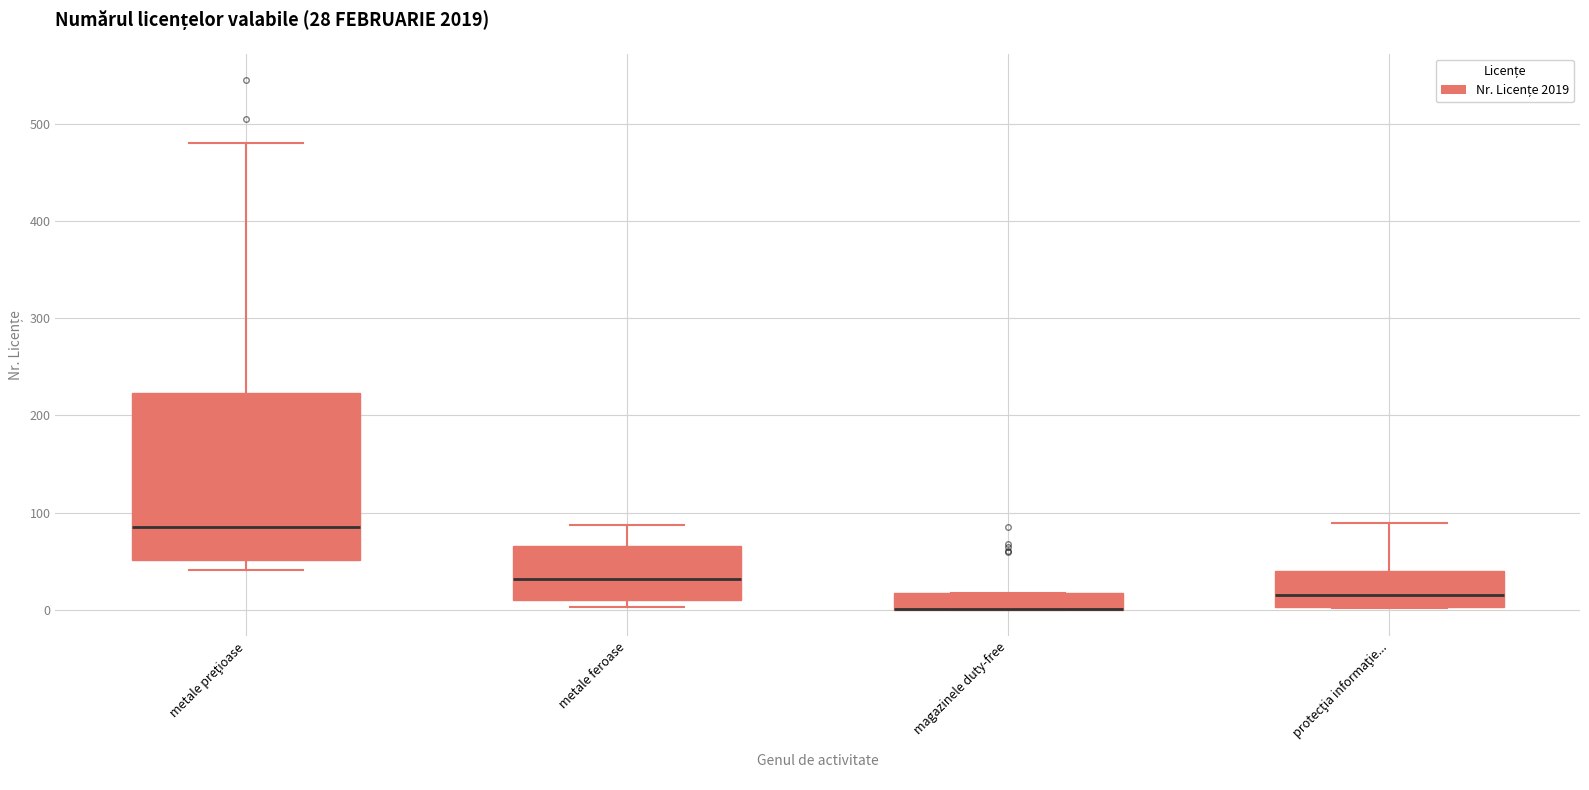

Comparing the boxes themselves (not the whiskers), which one is the tallest?

metale preţioase